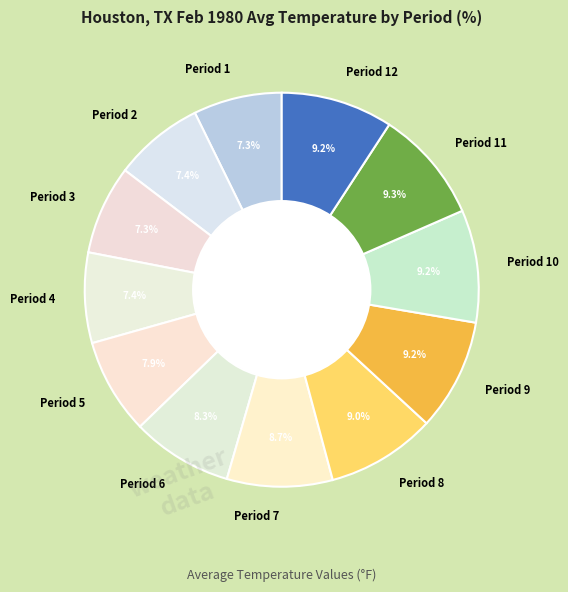

To the nearest percent, what percentage of the pie is Period 12?

9%